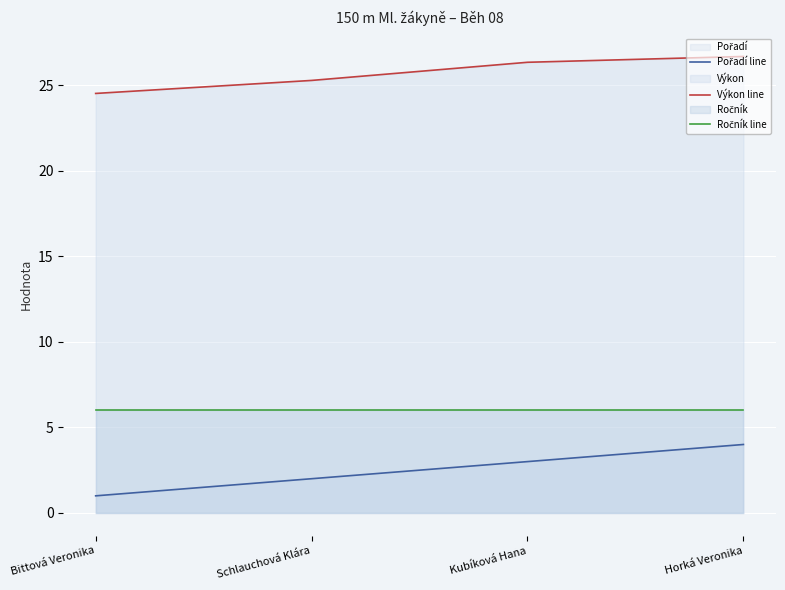

What is the total value across all series at Horká Veronika?

36.7